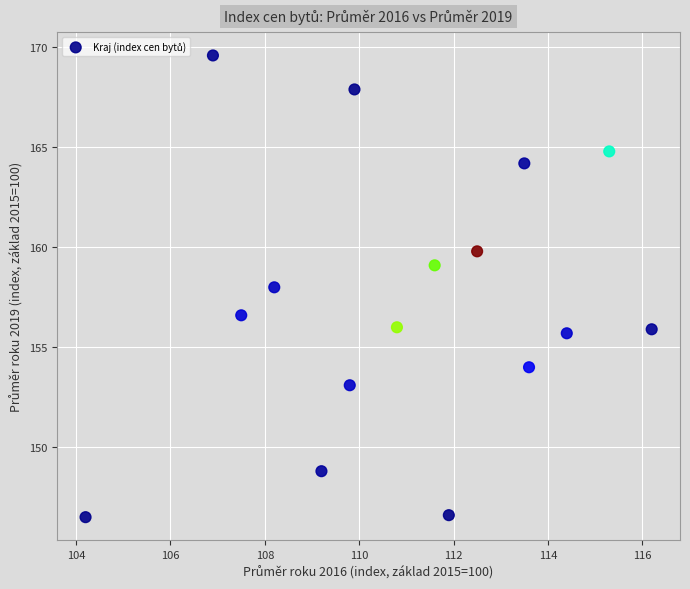

What is the range of X values (max minus min)?

12.0